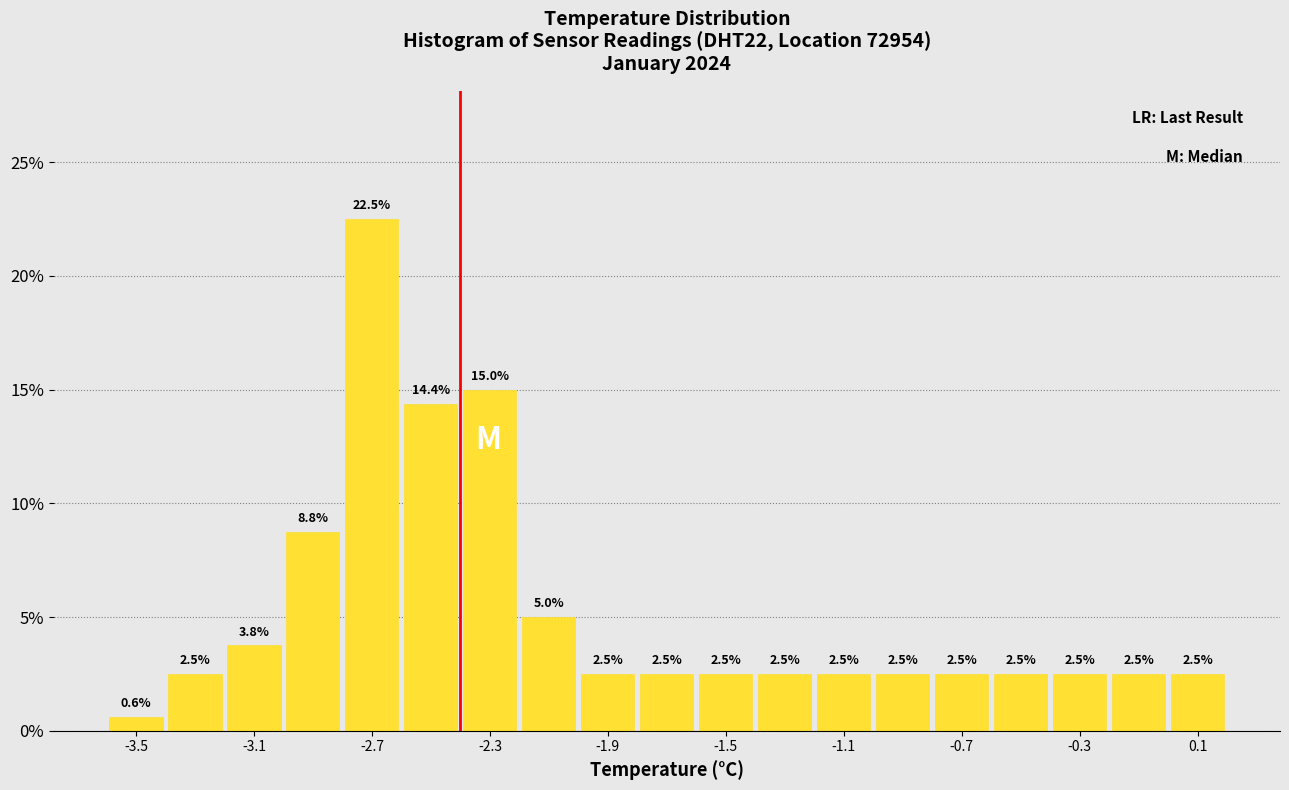

What is the height of the bar covering -2.6 to -2.4 on the x-axis?

14.4